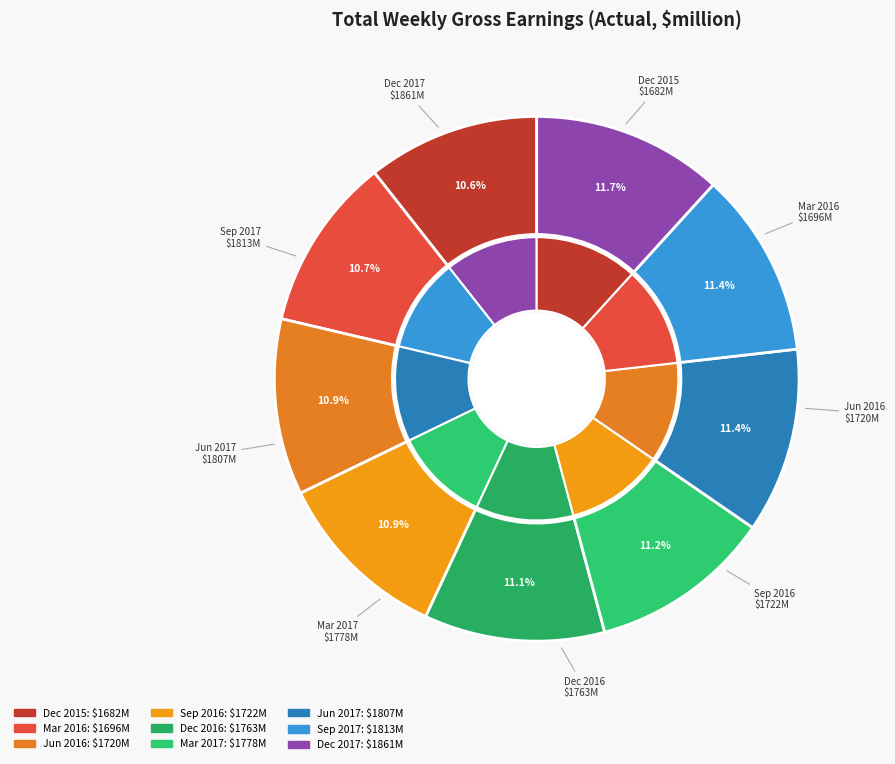

Do Dec 2015 and Sep 2017 together represent more than half of the pie?

No